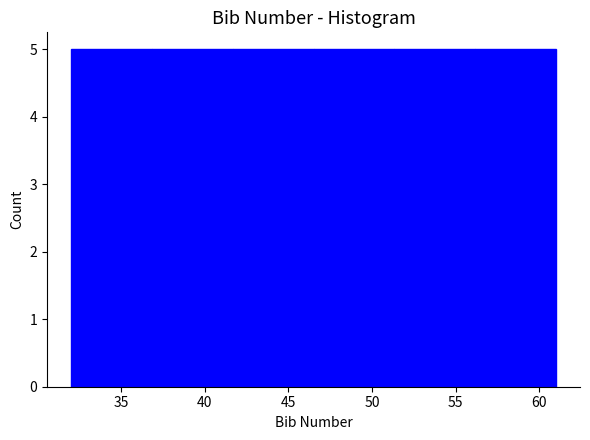

How tall is the bar that spans 51.5 to 56.0 on the x-axis? Neither the bar edges nor the heights are printed on the chart, so give them approximately, as read against the axes.

5